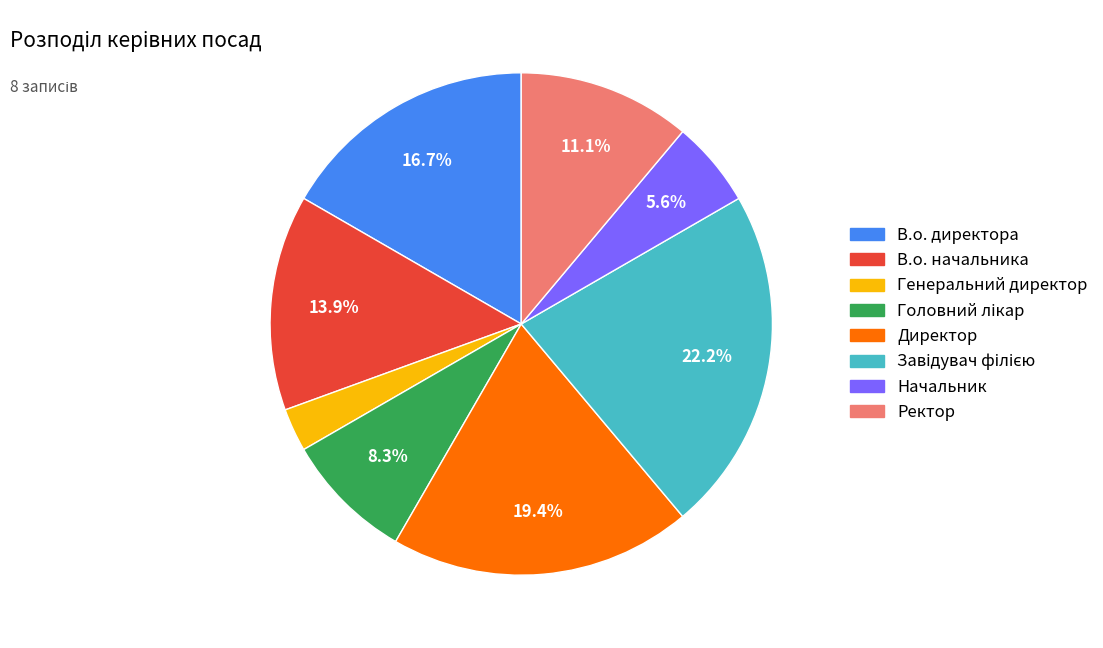

Which category has the smallest portion of the pie?

Генеральний директор